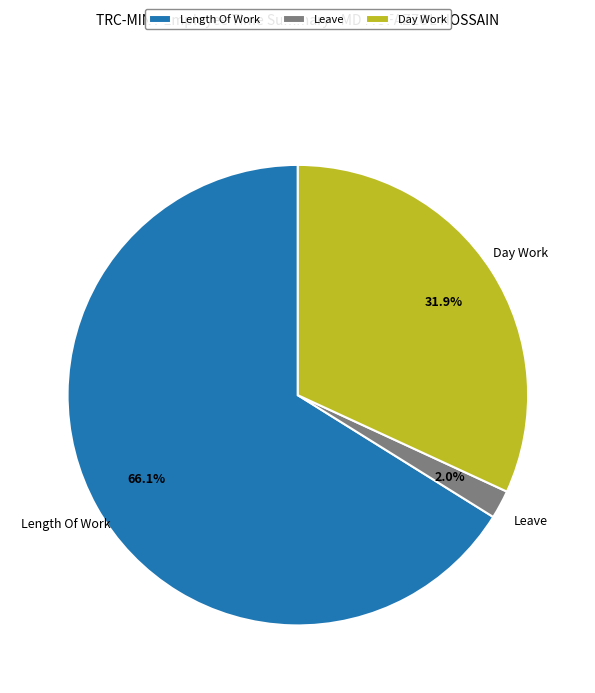

How much of the chart is everything except Day Work?

68.1%